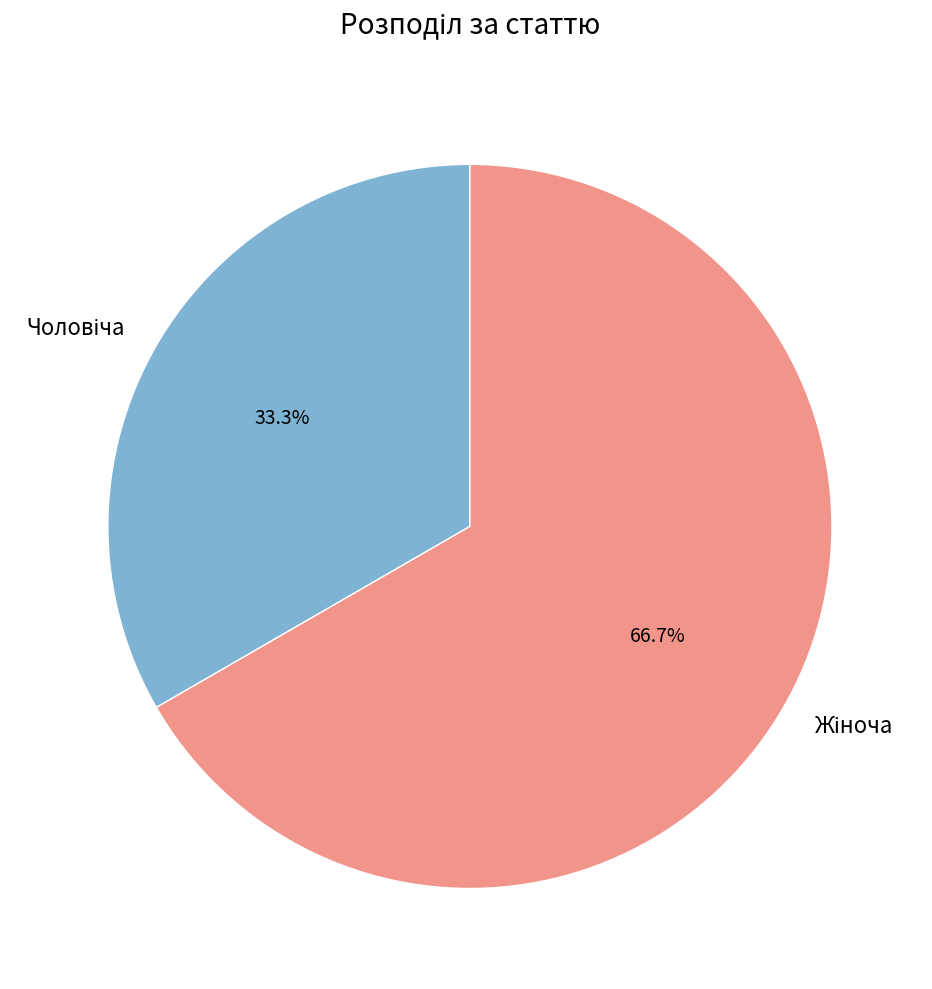

How many slices are in this pie chart?

2